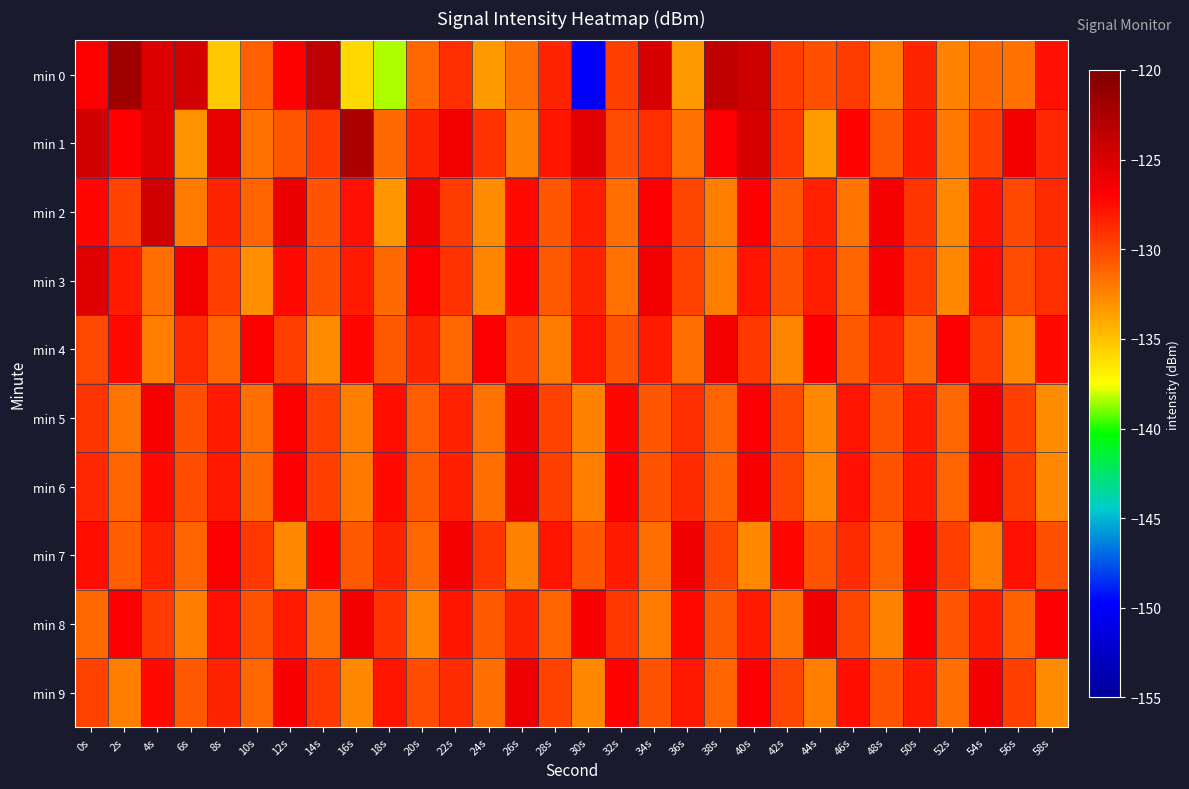

Reading left to right, what are all the values shown in this chart?

min 0: 0s=-126.8	2s=-121.8	4s=-125.2	6s=-124.6	8s=-135.3	10s=-131.0	12s=-127.0	14s=-123.5	16s=-135.9	18s=-138.4	20s=-131.3	22s=-129.0	24s=-133.3	26s=-131.6	28s=-128.6	30s=-150.2	32s=-129.6	34s=-124.8	36s=-133.3	38s=-123.4	40s=-124.4	42s=-129.6	44s=-130.3	46s=-129.4	48s=-132.2	50s=-128.6	52s=-132.4	54s=-131.4	56s=-131.6	58s=-127.7
min 1: 0s=-124.5	2s=-127.0	4s=-125.4	6s=-133.1	8s=-125.7	10s=-131.6	12s=-130.7	14s=-129.4	16s=-122.5	18s=-131.4	20s=-128.5	22s=-126.3	24s=-129.1	26s=-132.4	28s=-127.8	30s=-125.6	32s=-130.2	34s=-128.9	36s=-131.7	38s=-126.8	40s=-124.9	42s=-129.3	44s=-133.5	46s=-127.2	48s=-130.8	50s=-128.1	52s=-131.9	54s=-129.6	56s=-126.4	58s=-128.7
min 2: 0s=-127.3	2s=-129.8	4s=-124.5	6s=-132.1	8s=-128.6	10s=-131.2	12s=-125.9	14s=-130.4	16s=-127.7	18s=-133.2	20s=-126.1	22s=-129.5	24s=-132.8	26s=-127.4	28s=-130.6	30s=-128.3	32s=-131.5	34s=-126.7	36s=-129.9	38s=-132.3	40s=-127.1	42s=-130.7	44s=-128.4	46s=-131.8	48s=-126.5	50s=-129.2	52s=-132.6	54s=-127.9	56s=-130.1	58s=-128.8
min 3: 0s=-125.4	2s=-128.2	4s=-131.6	6s=-126.3	8s=-129.7	10s=-132.9	12s=-127.5	14s=-130.3	16s=-128.1	18s=-131.4	20s=-126.8	22s=-129.1	24s=-132.5	26s=-127.2	28s=-130.8	30s=-128.6	32s=-131.7	34s=-126.4	36s=-129.8	38s=-132.2	40s=-127.9	42s=-130.5	44s=-128.3	46s=-131.1	48s=-126.6	50s=-129.4	52s=-132.7	54s=-127.6	56s=-130.2	58s=-128.9
min 4: 0s=-130.1	2s=-127.4	4s=-132.3	6s=-128.8	8s=-131.2	10s=-126.9	12s=-129.6	14s=-132.8	16s=-127.3	18s=-130.7	20s=-128.5	22s=-131.3	24s=-126.7	26s=-129.9	28s=-132.1	30s=-127.8	32s=-130.4	34s=-128.2	36s=-131.6	38s=-126.5	40s=-129.3	42s=-132.5	44s=-127.1	46s=-130.8	48s=-128.7	50s=-131.4	52s=-126.8	54s=-129.5	56s=-132.7	58s=-127.5
min 5: 0s=-129.2	2s=-131.8	4s=-126.6	6s=-130.3	8s=-128.1	10s=-131.5	12s=-126.9	14s=-129.7	16s=-132.2	18s=-127.6	20s=-130.9	22s=-128.4	24s=-131.7	26s=-126.2	28s=-129.8	30s=-132.4	32s=-127.3	34s=-130.6	36s=-128.9	38s=-131.1	40s=-126.7	42s=-130.0	44s=-132.6	46s=-127.8	48s=-130.5	50s=-128.2	52s=-131.3	54s=-126.4	56s=-129.6	58s=-132.8
min 6: 0s=-128.7	2s=-131.1	4s=-127.5	6s=-130.2	8s=-128.0	10s=-131.4	12s=-126.8	14s=-129.6	16s=-132.0	18s=-127.4	20s=-130.8	22s=-128.3	24s=-131.6	26s=-126.1	28s=-129.7	30s=-132.3	32s=-127.2	34s=-130.5	36s=-128.8	38s=-131.0	40s=-126.6	42s=-129.9	44s=-132.5	46s=-127.7	48s=-130.4	50s=-128.1	52s=-131.2	54s=-126.3	56s=-129.5	58s=-132.7
min 7: 0s=-127.6	2s=-130.9	4s=-128.4	6s=-131.2	8s=-126.7	10s=-129.4	12s=-132.6	14s=-127.1	16s=-130.8	18s=-128.6	20s=-131.3	22s=-126.5	24s=-129.2	26s=-132.4	28s=-127.9	30s=-130.6	32s=-128.1	34s=-131.5	36s=-126.2	38s=-129.9	40s=-132.7	42s=-127.3	44s=-130.5	46s=-128.8	48s=-131.0	50s=-126.8	52s=-129.6	54s=-132.2	56s=-127.7	58s=-130.3
min 8: 0s=-131.4	2s=-126.8	4s=-129.5	6s=-132.3	8s=-127.7	10s=-130.4	12s=-128.2	14s=-131.6	16s=-126.3	18s=-129.1	20s=-132.5	22s=-127.8	24s=-130.7	26s=-128.5	28s=-131.2	30s=-126.6	32s=-129.4	34s=-132.1	36s=-127.5	38s=-130.8	40s=-128.1	42s=-131.7	44s=-126.2	46s=-129.9	48s=-132.4	50s=-127.1	52s=-130.6	54s=-128.3	56s=-131.0	58s=-126.7
min 9: 0s=-129.8	2s=-132.2	4s=-127.4	6s=-130.7	8s=-128.5	10s=-131.3	12s=-126.6	14s=-129.3	16s=-132.6	18s=-127.9	20s=-130.2	22s=-128.8	24s=-131.5	26s=-126.1	28s=-129.8	30s=-132.7	32s=-127.2	34s=-130.5	36s=-128.0	38s=-131.1	40s=-126.7	42s=-129.9	44s=-132.3	46s=-127.6	48s=-130.4	50s=-128.2	52s=-131.6	54s=-126.3	56s=-129.6	58s=-132.8